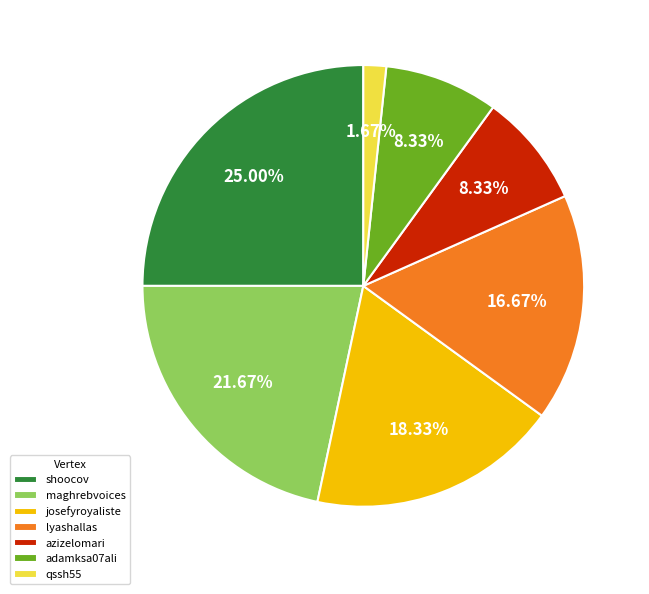

To the nearest percent, what is the difference between the azizelomari and lyashallas slice percentages?

8%